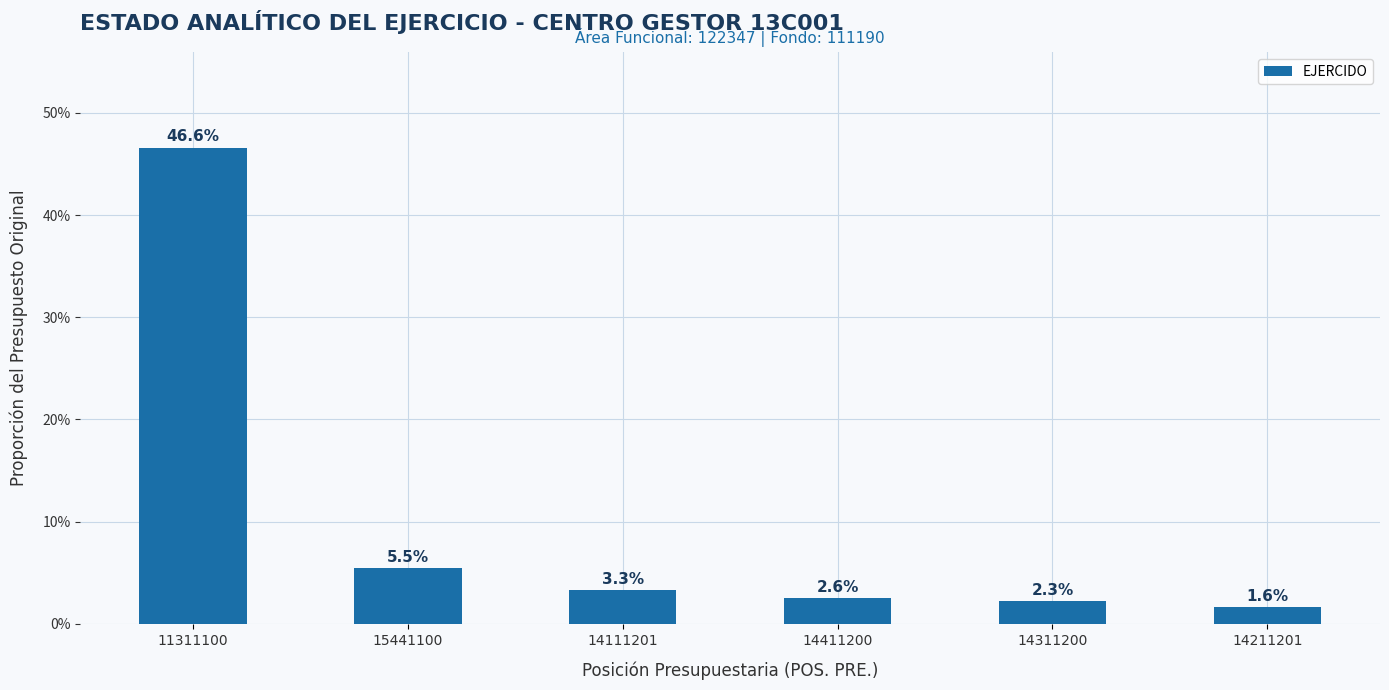

List the labels in order of value, smallest first.

14211201, 14311200, 14411200, 14111201, 15441100, 11311100